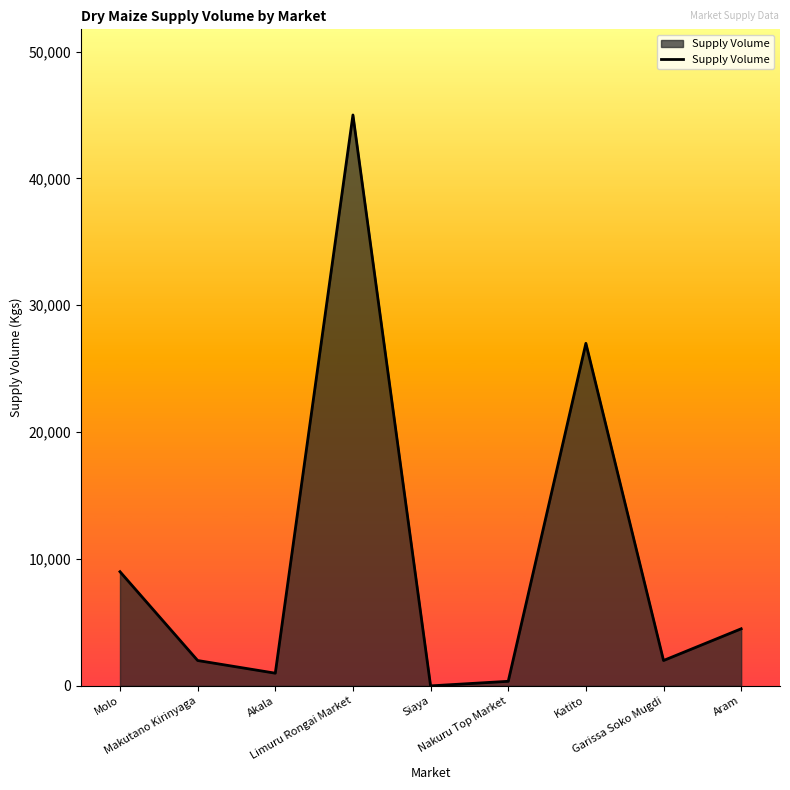

Reading left to right, what are all the values shown in this chart?

Molo=9000	Makutano Kirinyaga=2000	Akala=1000	Limuru Rongai Market=45000	Siaya=0	Nakuru Top Market=360	Katito=27000	Garissa Soko Mugdi=2000	Aram=4500